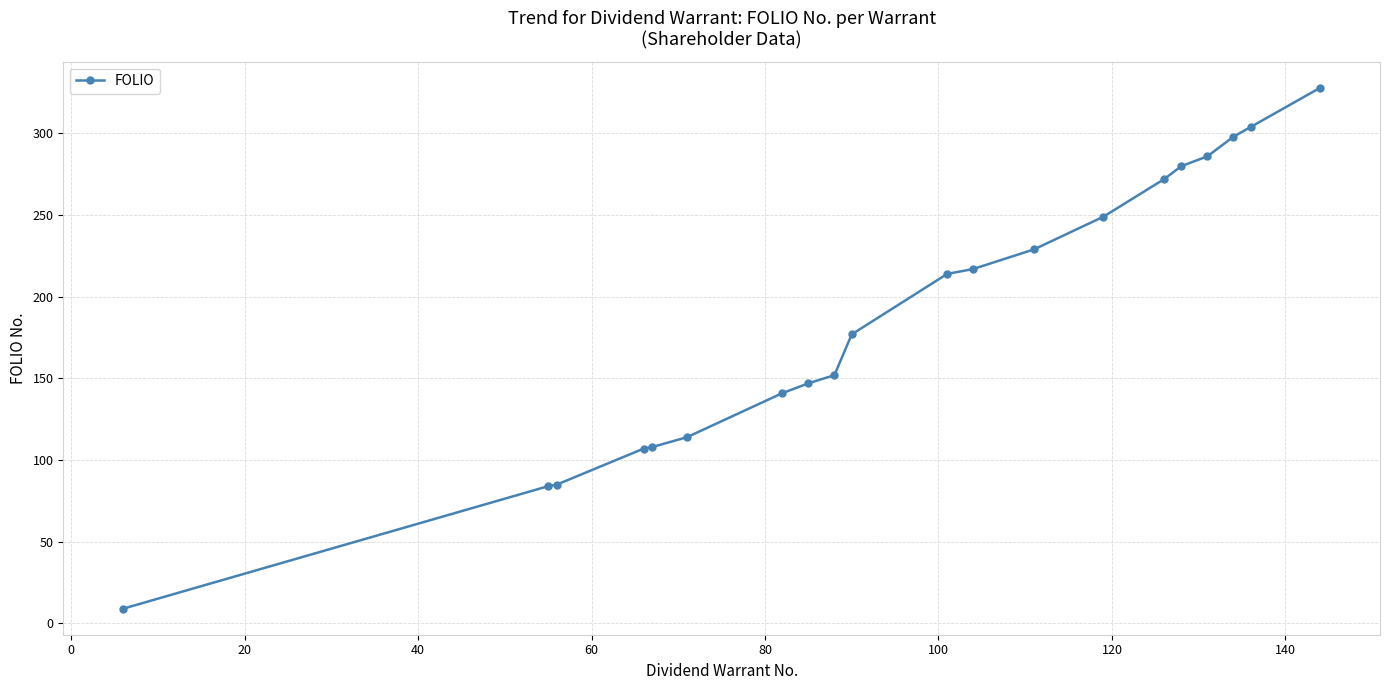

What is the average value?

190